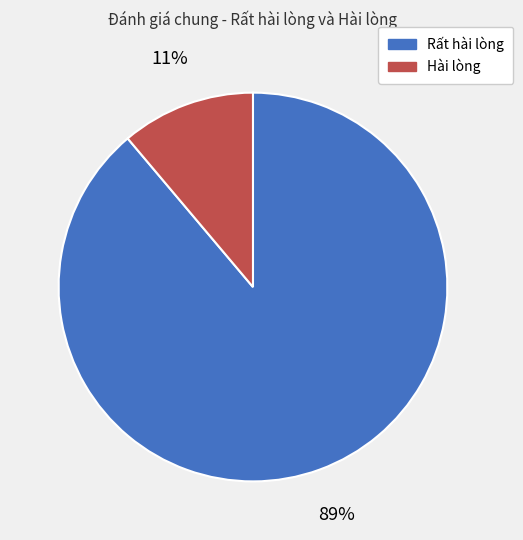

To the nearest percent, what is the difference between the largest and smallest slice percentages?

78%